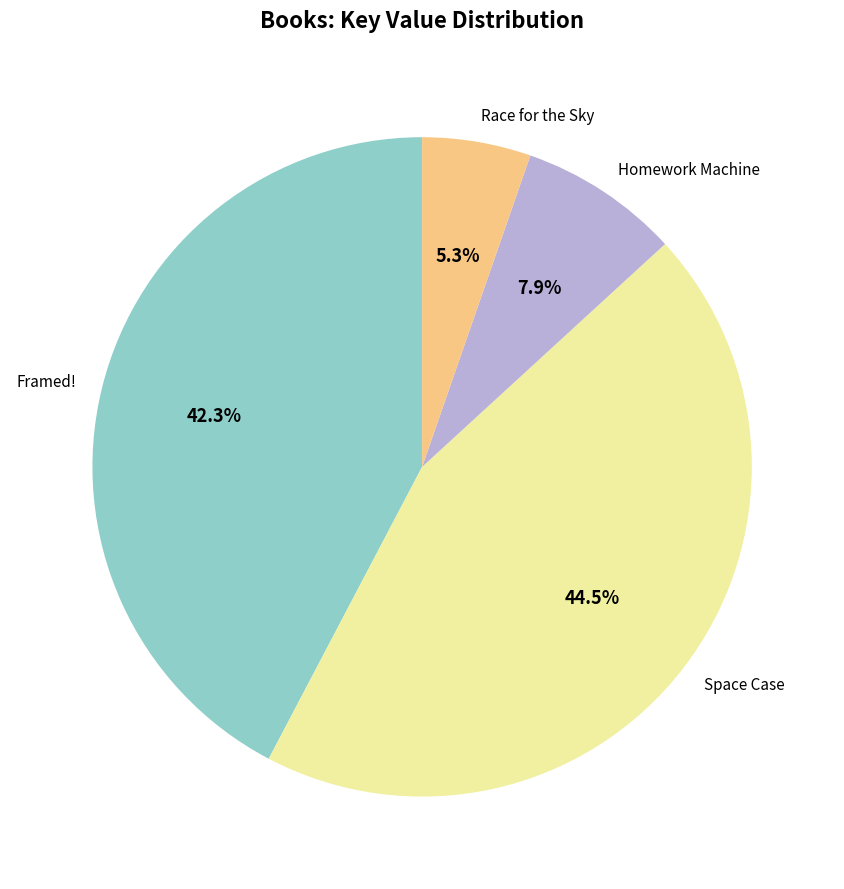

How many slices are in this pie chart?

4